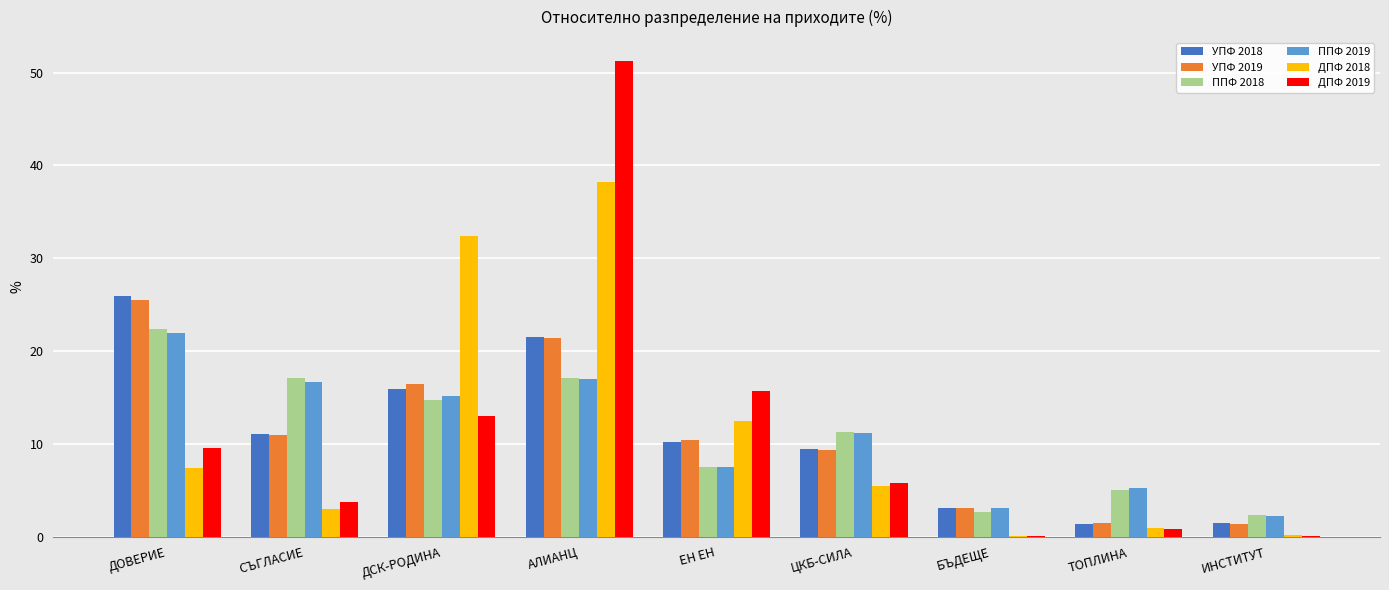

The value of ДПФ 2019 at ЕН ЕН is 15.7. True or false?

True